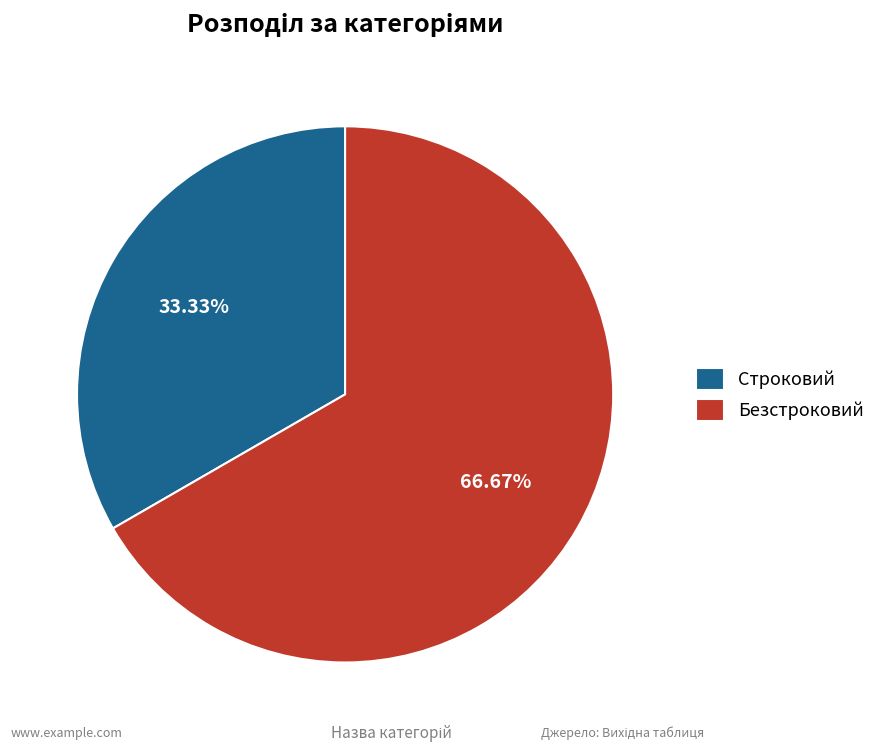

To the nearest percent, what portion does Строковий represent?

33%